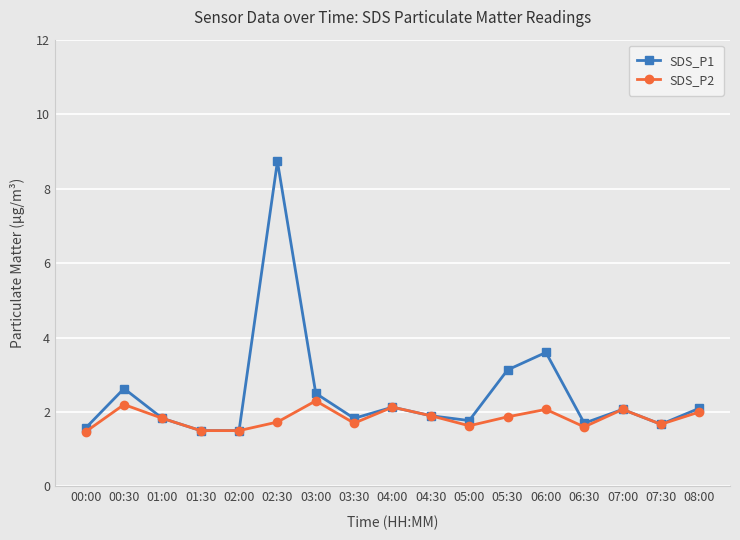

What is the smallest value displayed?

1.5